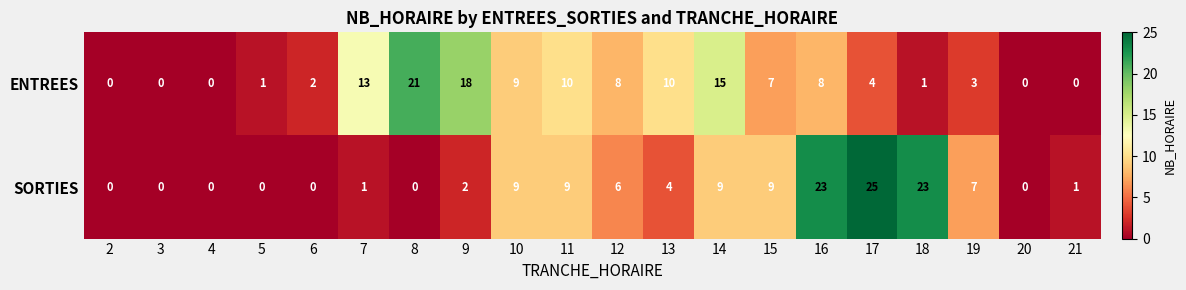

What is the difference between the maximum and second lowest values in the SORTIES series?

25